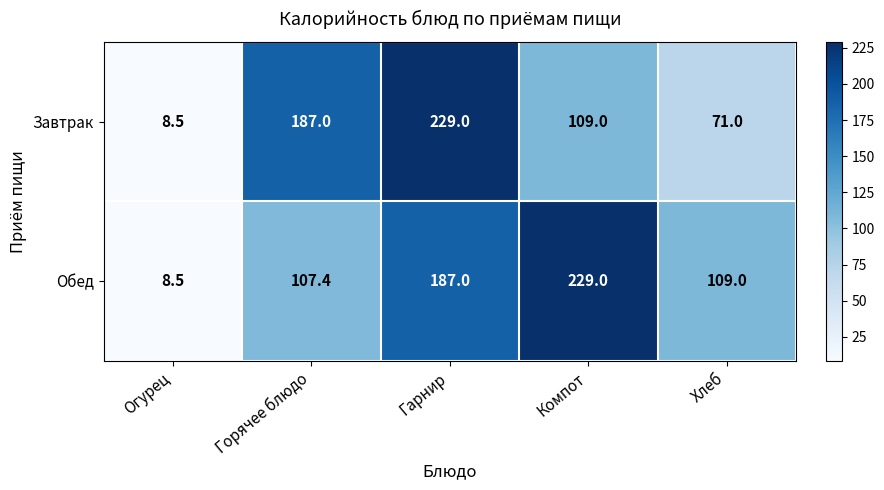

At which category is the sum across all series the highest?

Гарнир